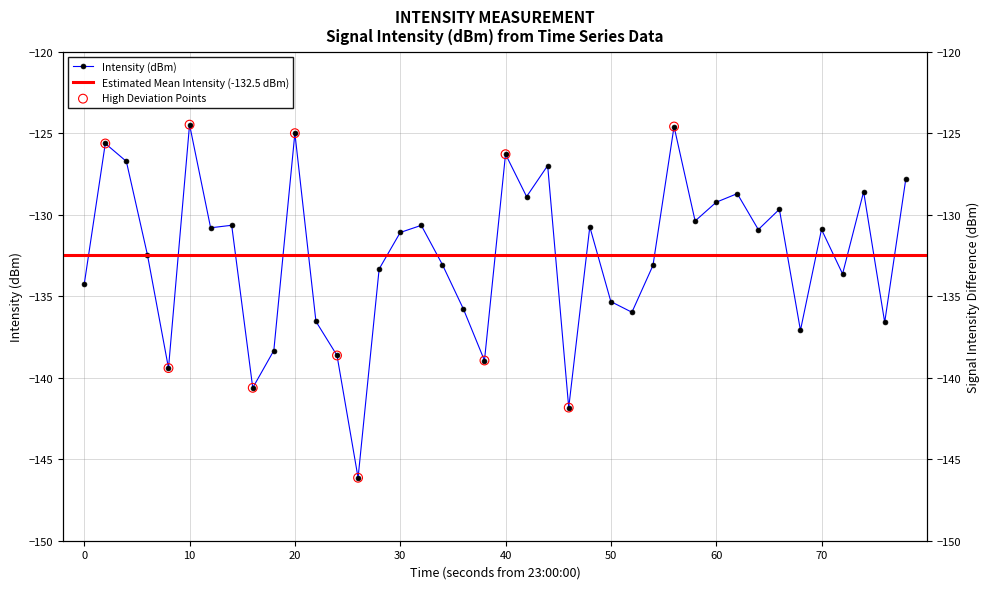

What is the change in value from 14 to 17?

+0.3